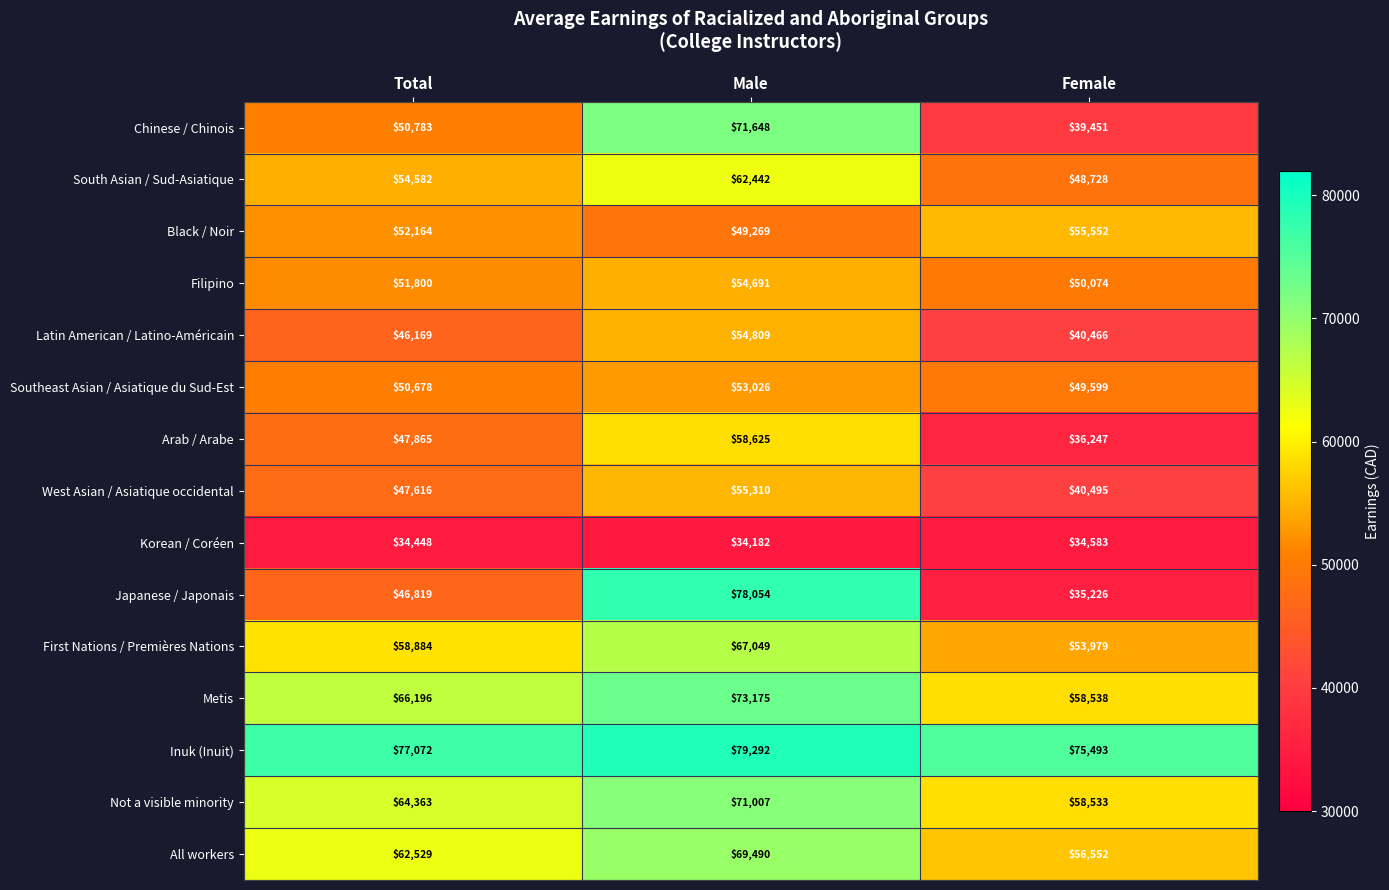

How many distinct data groups are displayed?

15